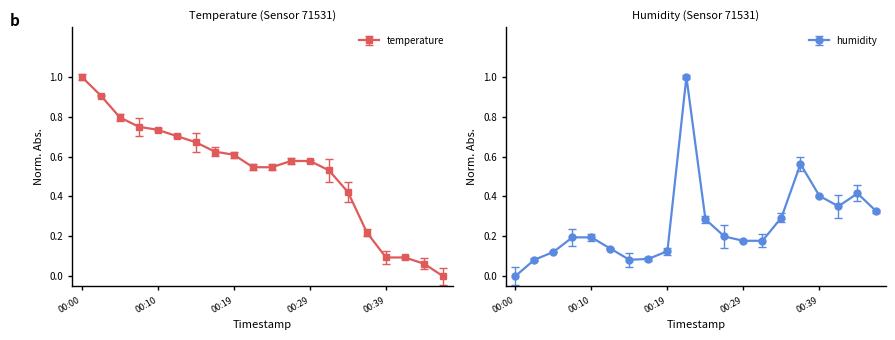

What is the value of the humidity point at the 15th from the left?

0.3